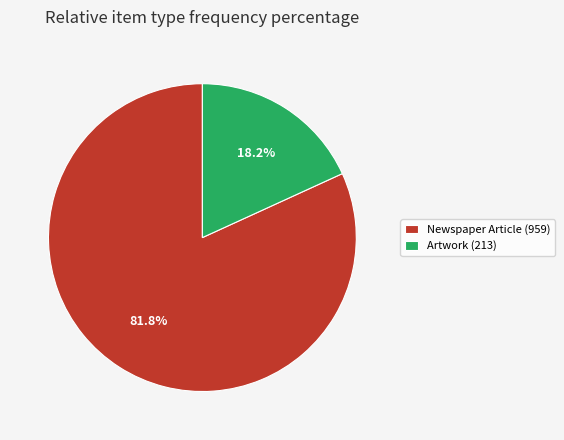

Approximately how many times larger is the value at Newspaper Article (959) compared to Artwork (213)?

4.5